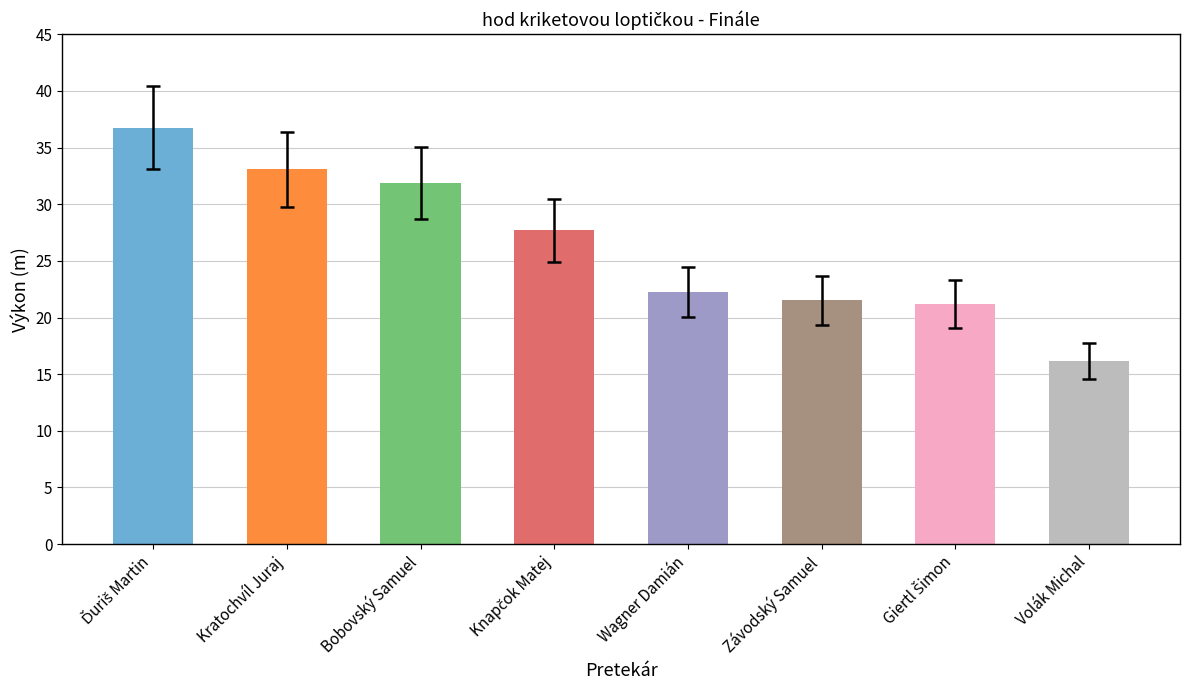

Read the value at Volák Michal.

16.2